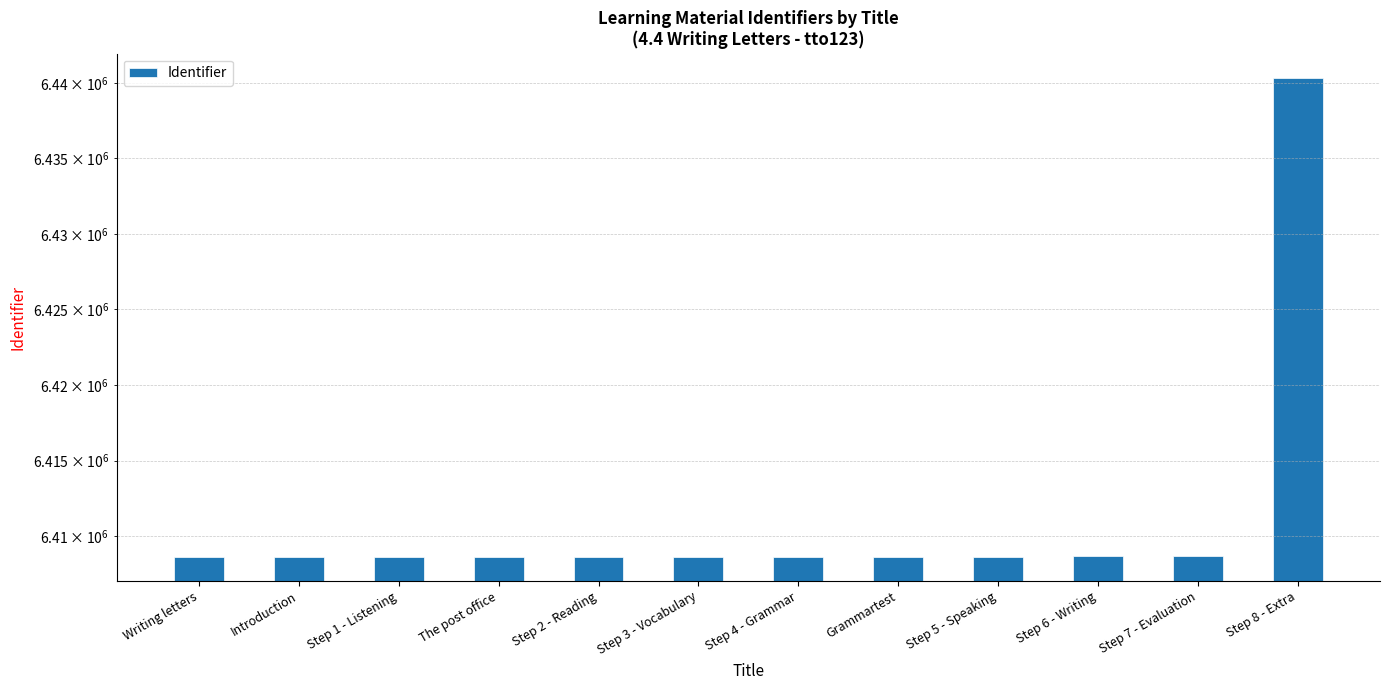

Read the value at The post office, to the nearest 10.

6408650